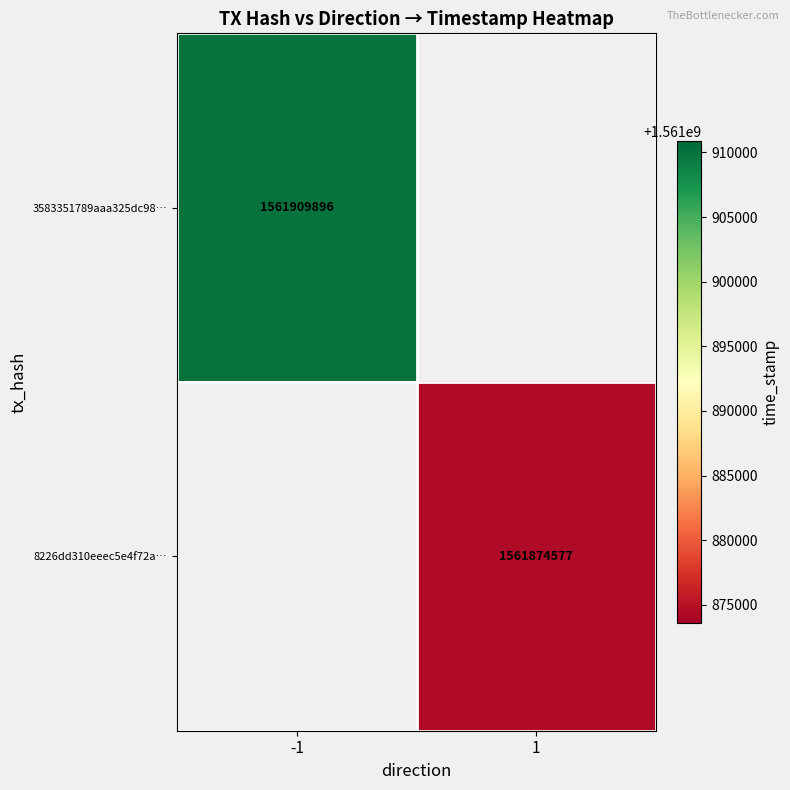

True or false: 3583351789aaa325dc98… has a value of 413487129 at -1.

False